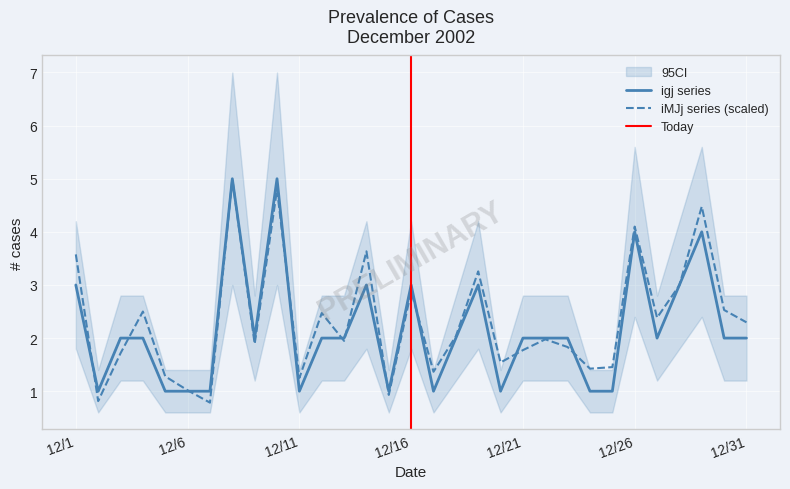

At which label does iMJj_count reach its peak?

12/8